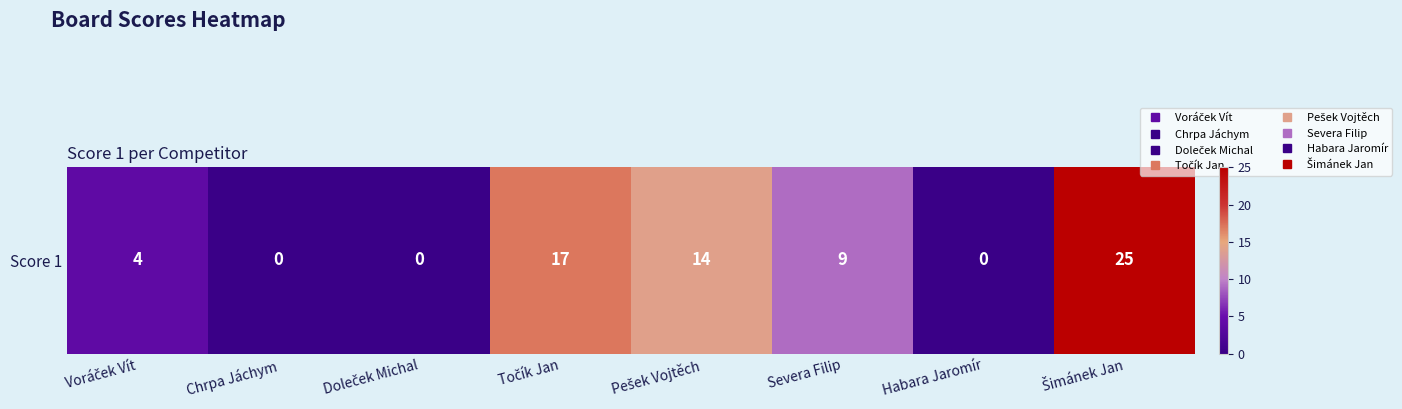

Count the values in the range 0 to 17.

7